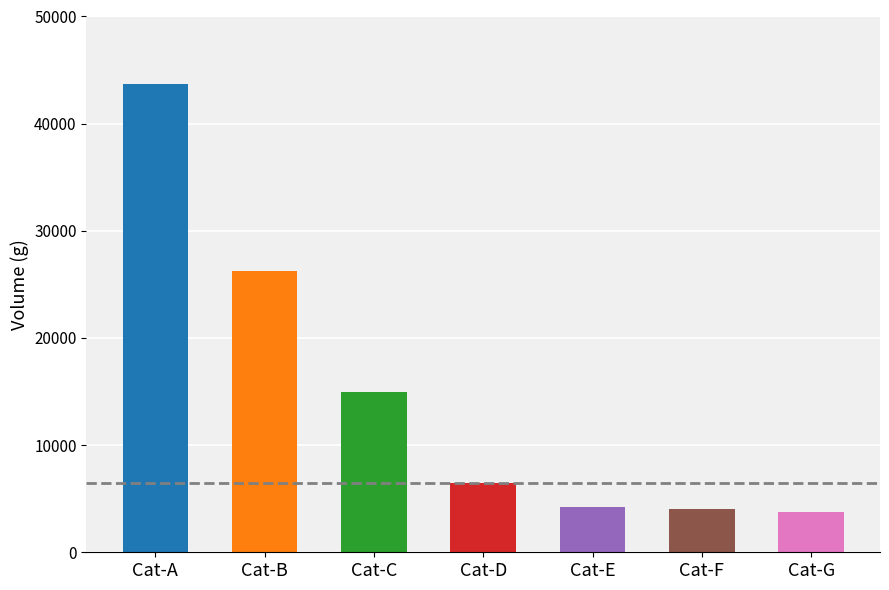

How many bars are there in total?

7